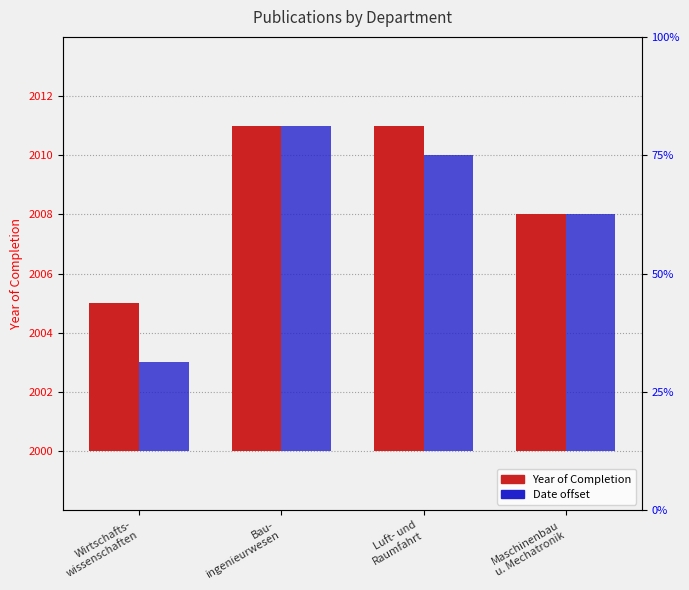

What position from the left is Luft- und
Raumfahrt?

3